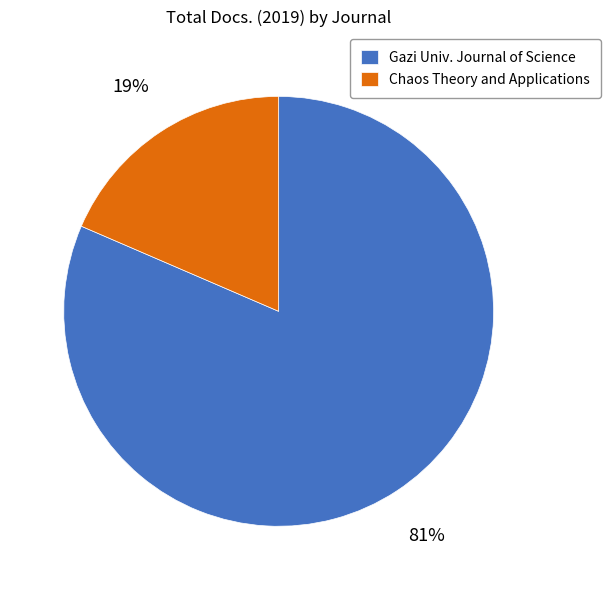

Is Chaos Theory and Applications the majority of the pie?

No